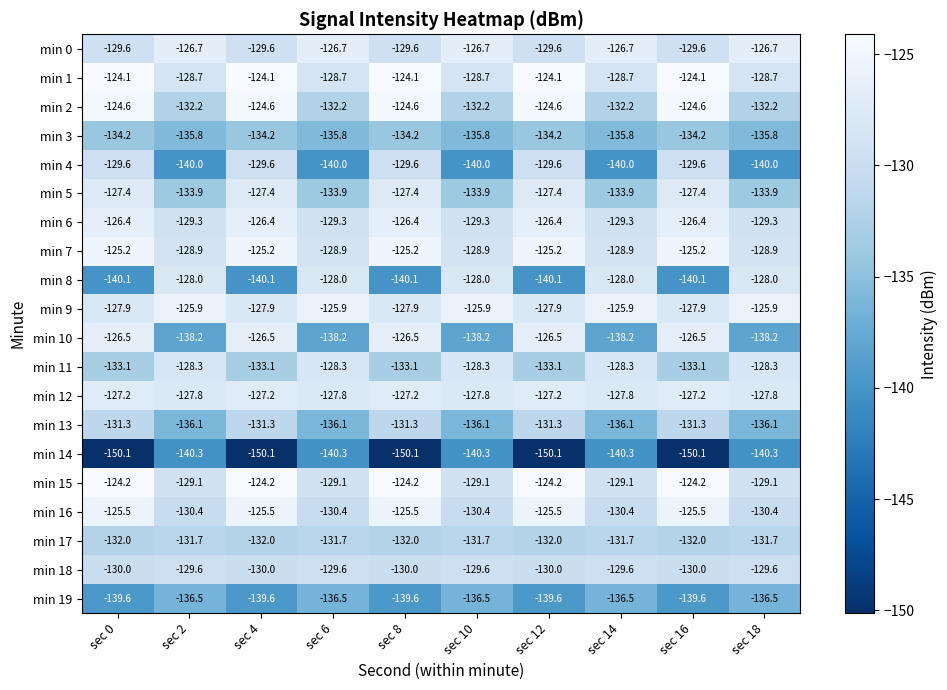

What is the total value across all series at sec 6?

-2637.4